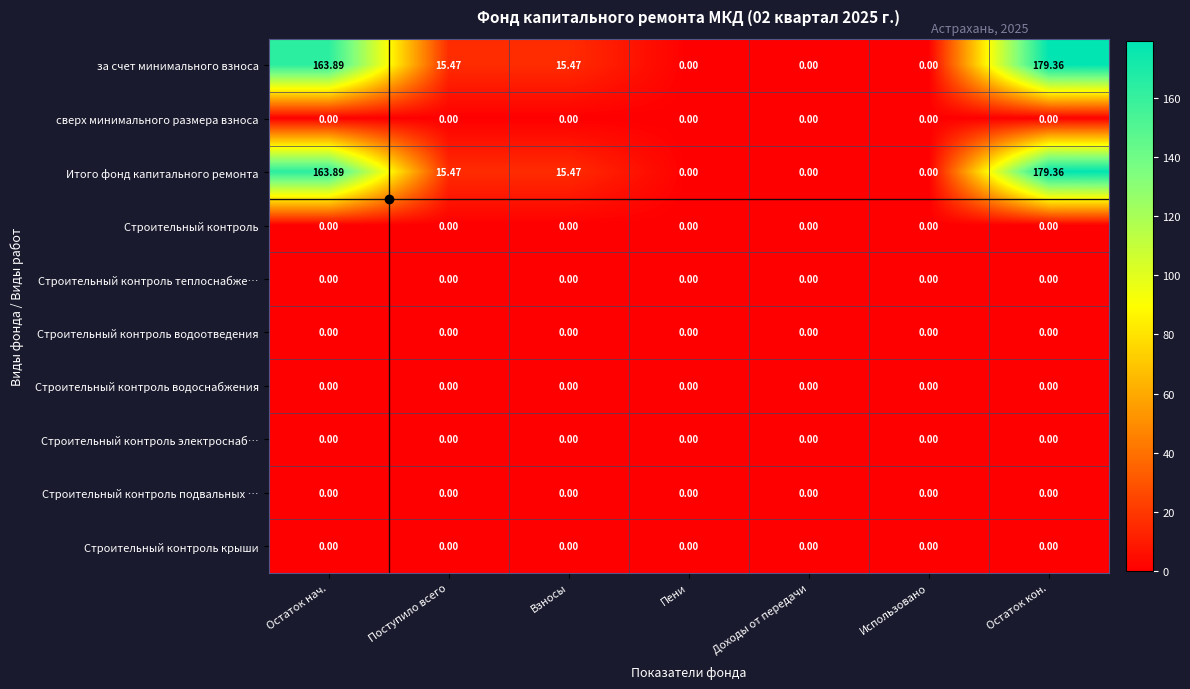

Is the value of Строительный контроль водоотведения at Поступило всего greater than the value of Итого фонд капитального ремонта at Остаток кон.?

No